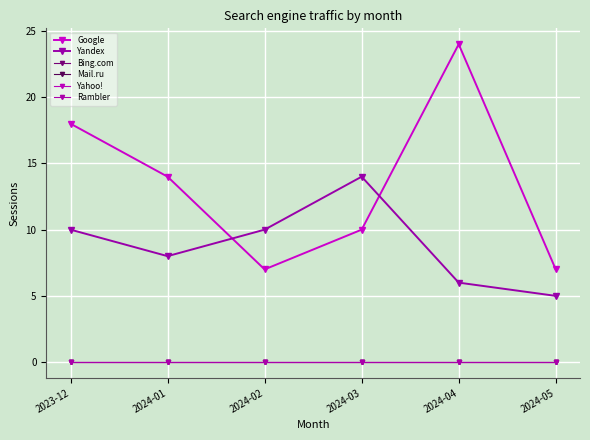

Is it true that Yandex equals 4 at 2023-12?

False